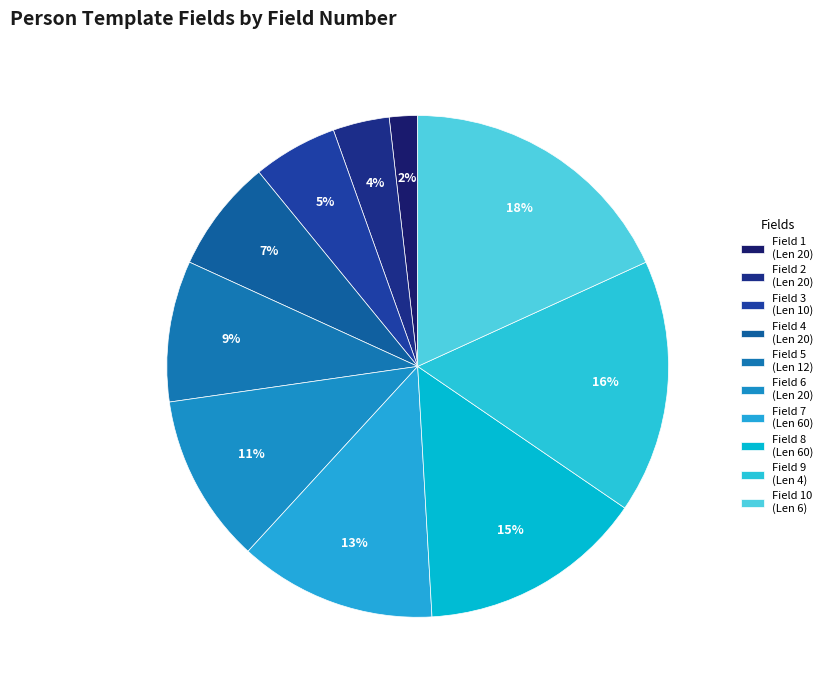

Count the number of slices in the pie.

10